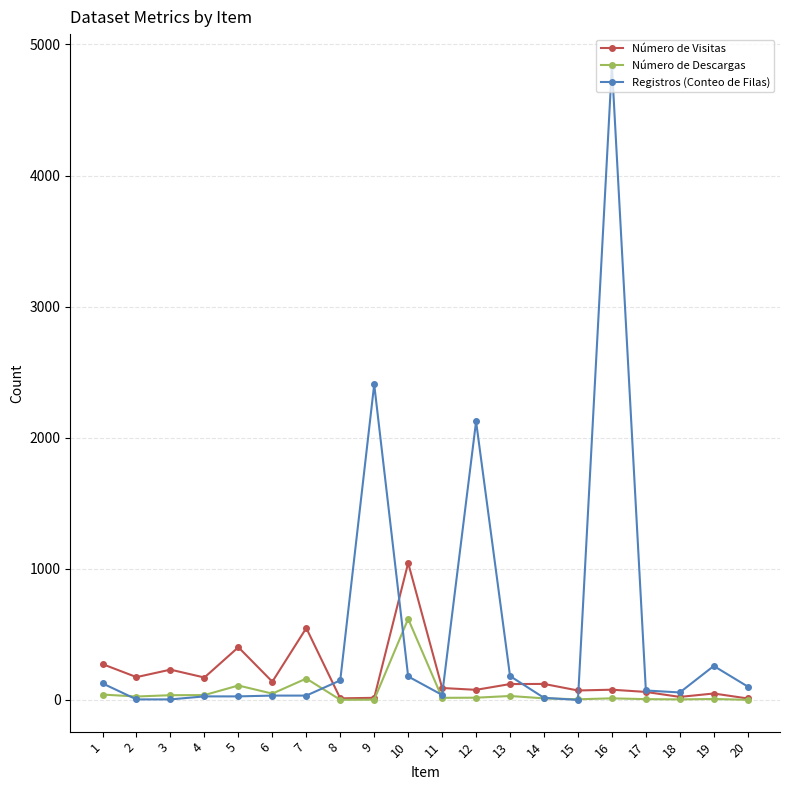

At 10, list the series in order from largest to smallest.

Número de Visitas, Número de Descargas, Registros (Conteo de Filas)